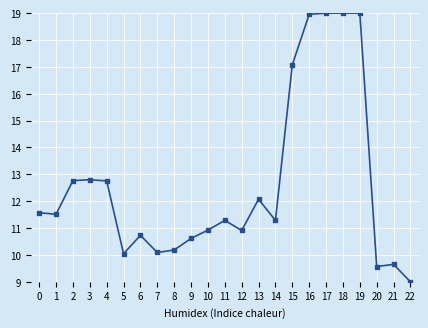

How many data points are above 11?

13